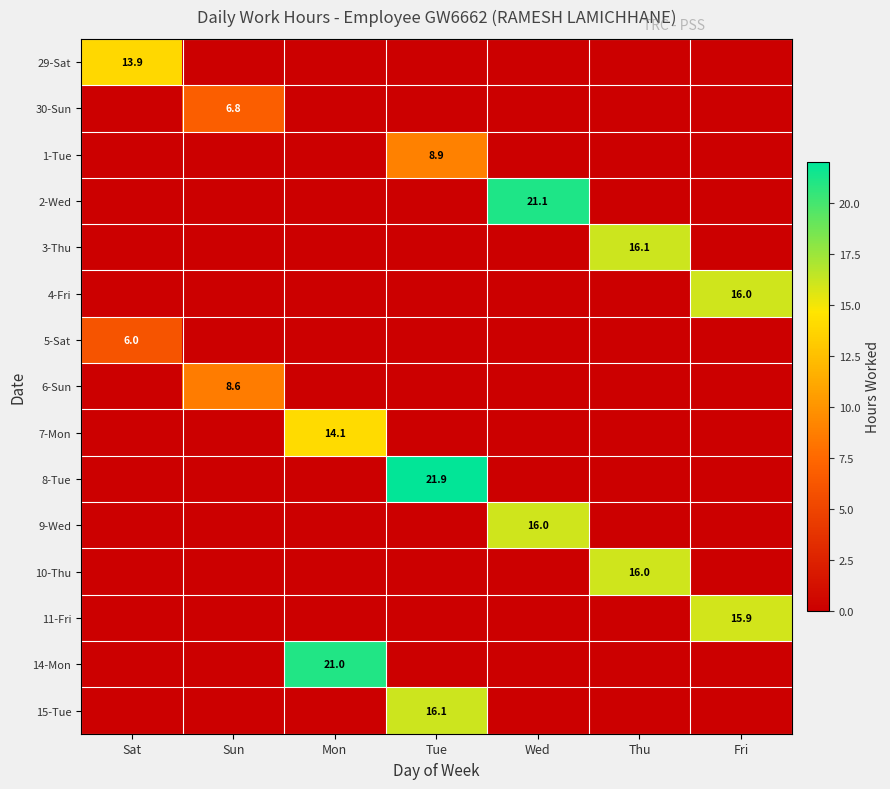

Is it true that 10-Thu equals 24.6 at Thu?

False